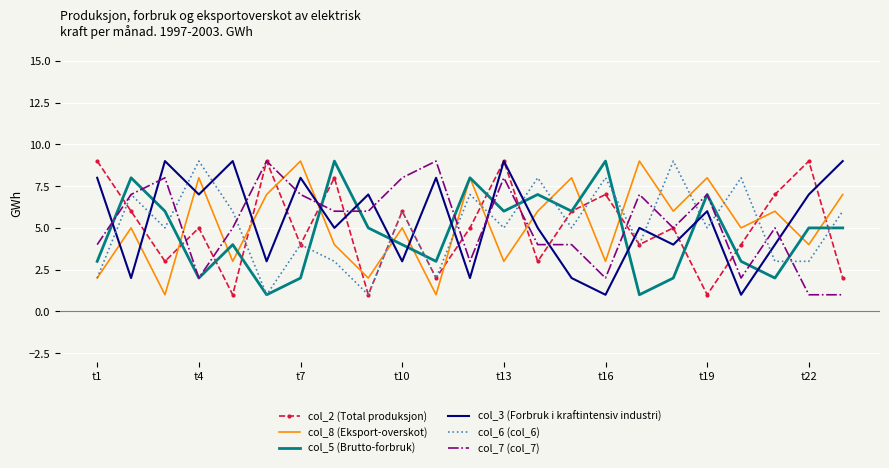

What is the difference between the maximum and minimum values in the col_3 (Forbruk i kraftintensiv industri) series?

8